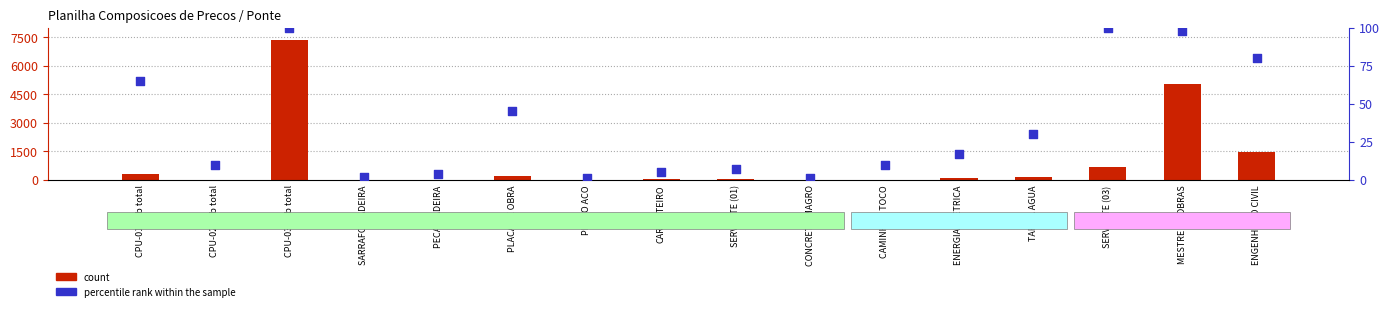

At how many categories does at least one series exceed 1?

16